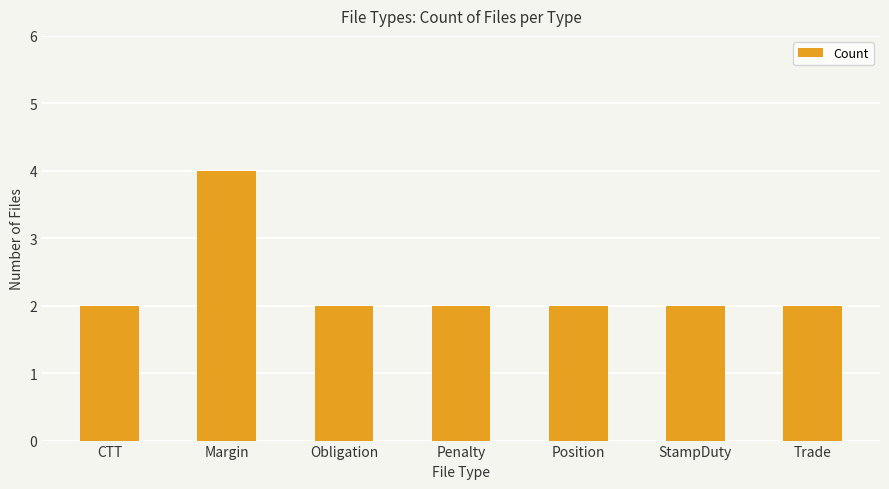

Reading left to right, transcribe all the data shown in this chart.

2	4	2	2	2	2	2